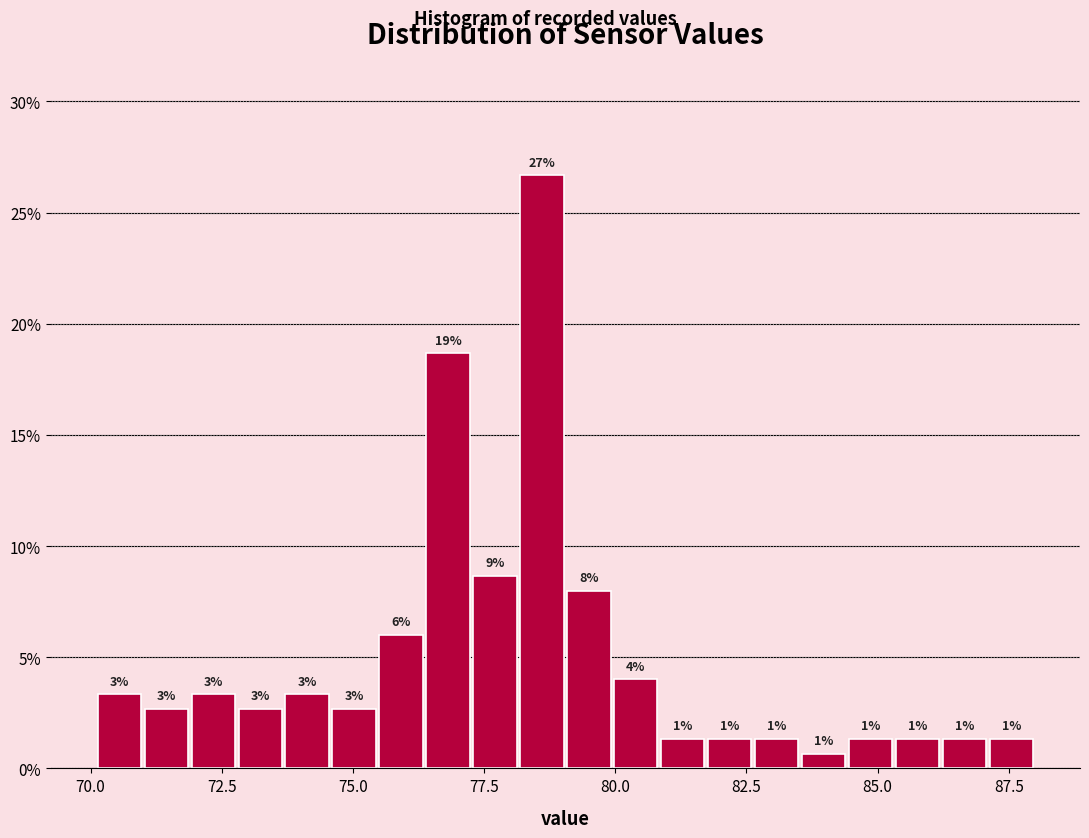

Read against the x-axis, roughly where is the centre of the tallest bar?

78.5